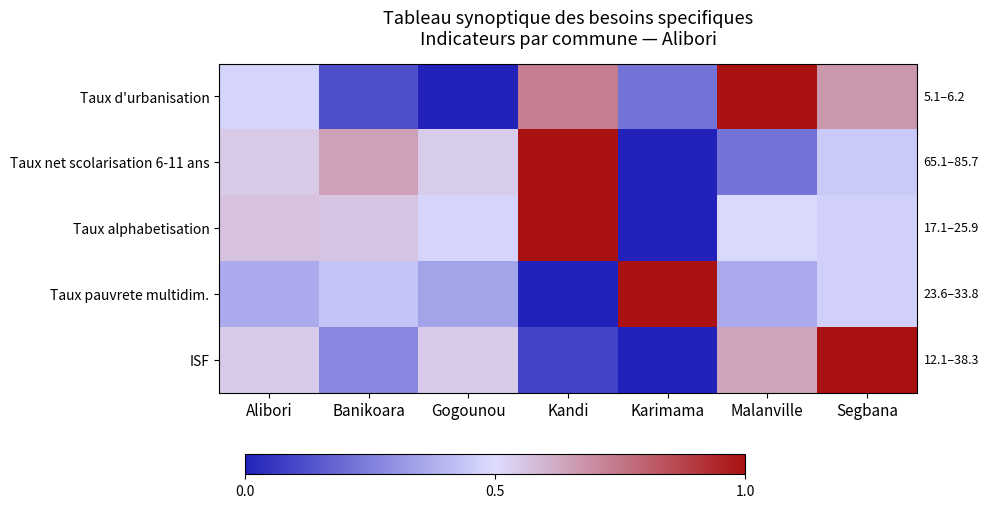

Reading left to right, what are all the values shown in this chart?

Taux d'urbanisation: Alibori=0.5	Banikoara=0.1	Gogounou=0.0	Kandi=0.7	Karimama=0.2	Malanville=1.0	Segbana=0.7
Taux net scolarisation 6-11 ans: Alibori=0.5	Banikoara=0.6	Gogounou=0.5	Kandi=1.0	Karimama=0.0	Malanville=0.2	Segbana=0.5
Taux alphabetisation: Alibori=0.6	Banikoara=0.6	Gogounou=0.5	Kandi=1.0	Karimama=0.0	Malanville=0.5	Segbana=0.5
Taux pauvrete multidim.: Alibori=0.4	Banikoara=0.4	Gogounou=0.3	Kandi=0.0	Karimama=1.0	Malanville=0.4	Segbana=0.5
ISF: Alibori=0.5	Banikoara=0.3	Gogounou=0.5	Kandi=0.1	Karimama=0.0	Malanville=0.6	Segbana=1.0